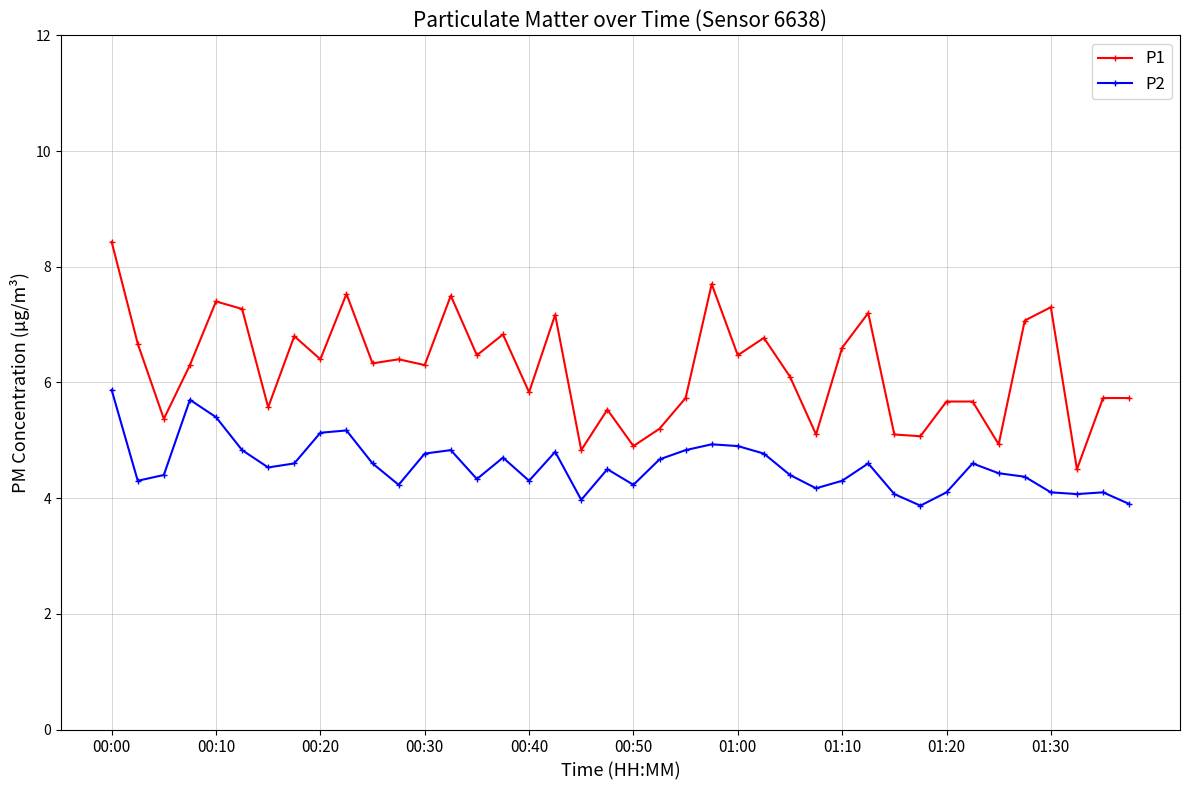

What is the greatest value displayed?

8.4